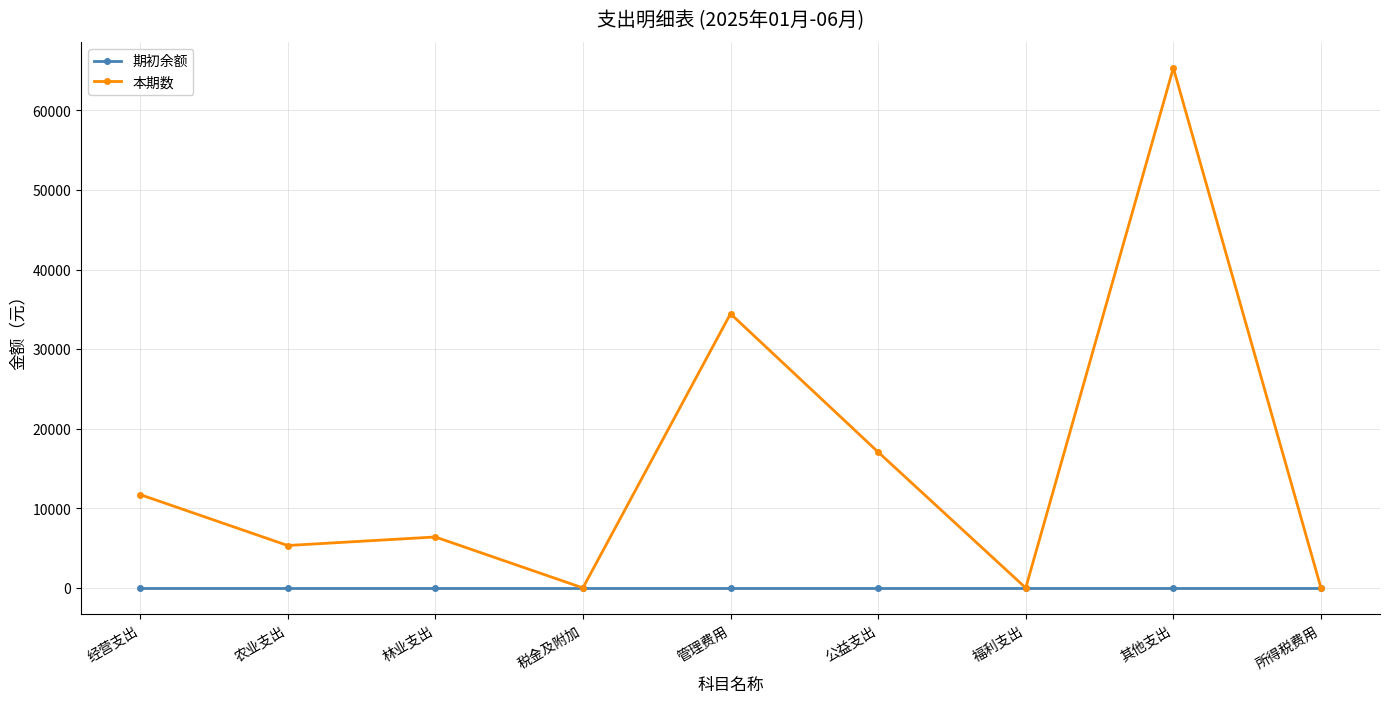

True or false: 本期数 has a value of 29621.6 at 公益支出.

False